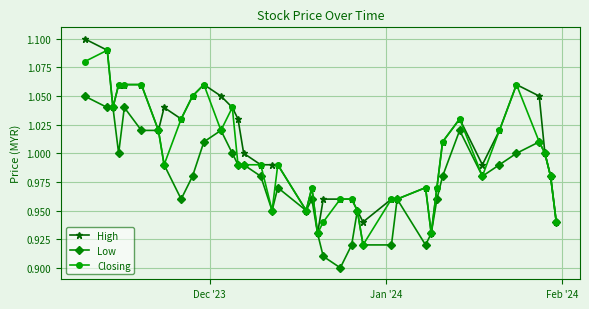

What is the difference between the maximum and minimum values in the High series?

0.2